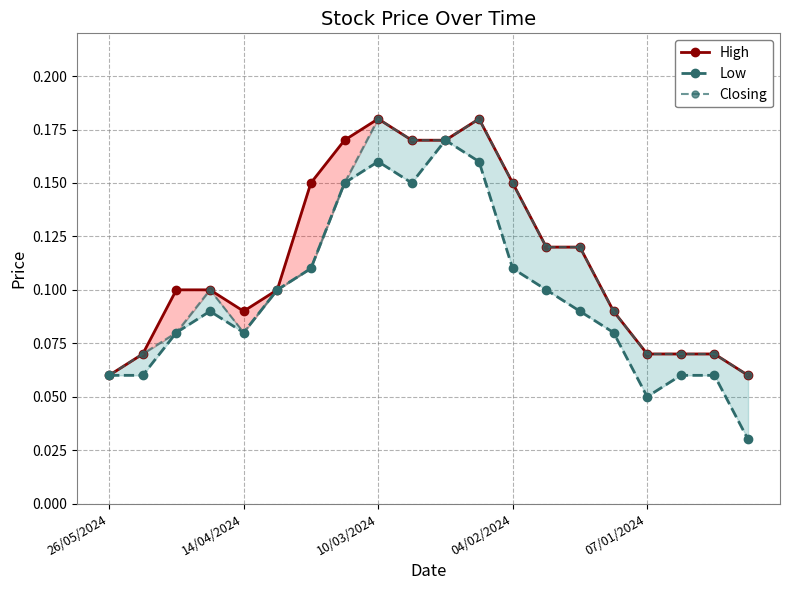

At which label is High closest to 0?

26/05/2024